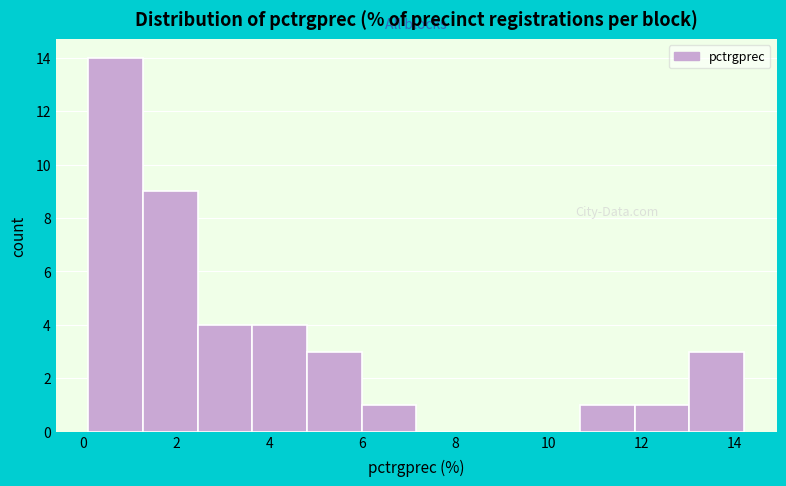

How tall is the bar that spans 0.2 to 1.2 on the x-axis? Neither the bar edges nor the heights are printed on the chart, so give them approximately, as read against the axes.

14